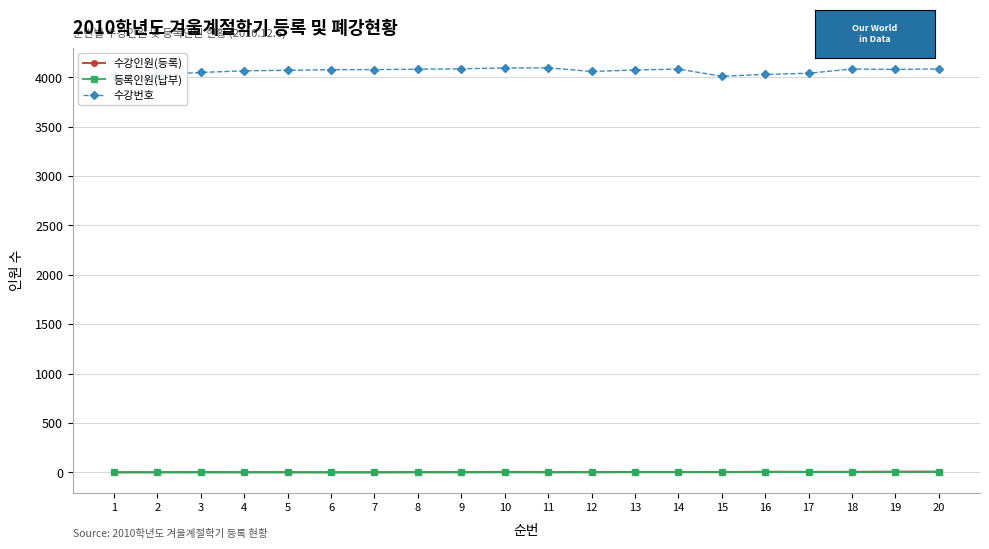

True or false: 등록인원(납부) and 수강번호 intersect in this chart.

False